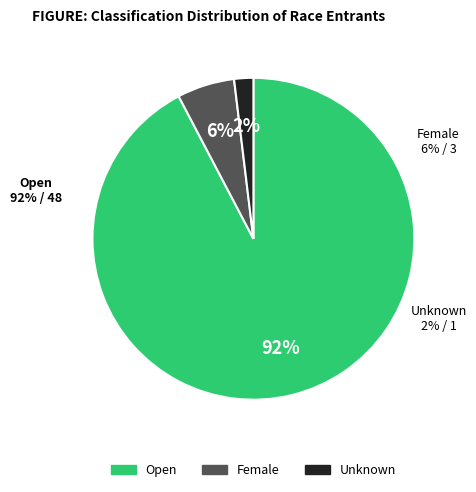

Is it true that Unknown is 2% of the pie?

True